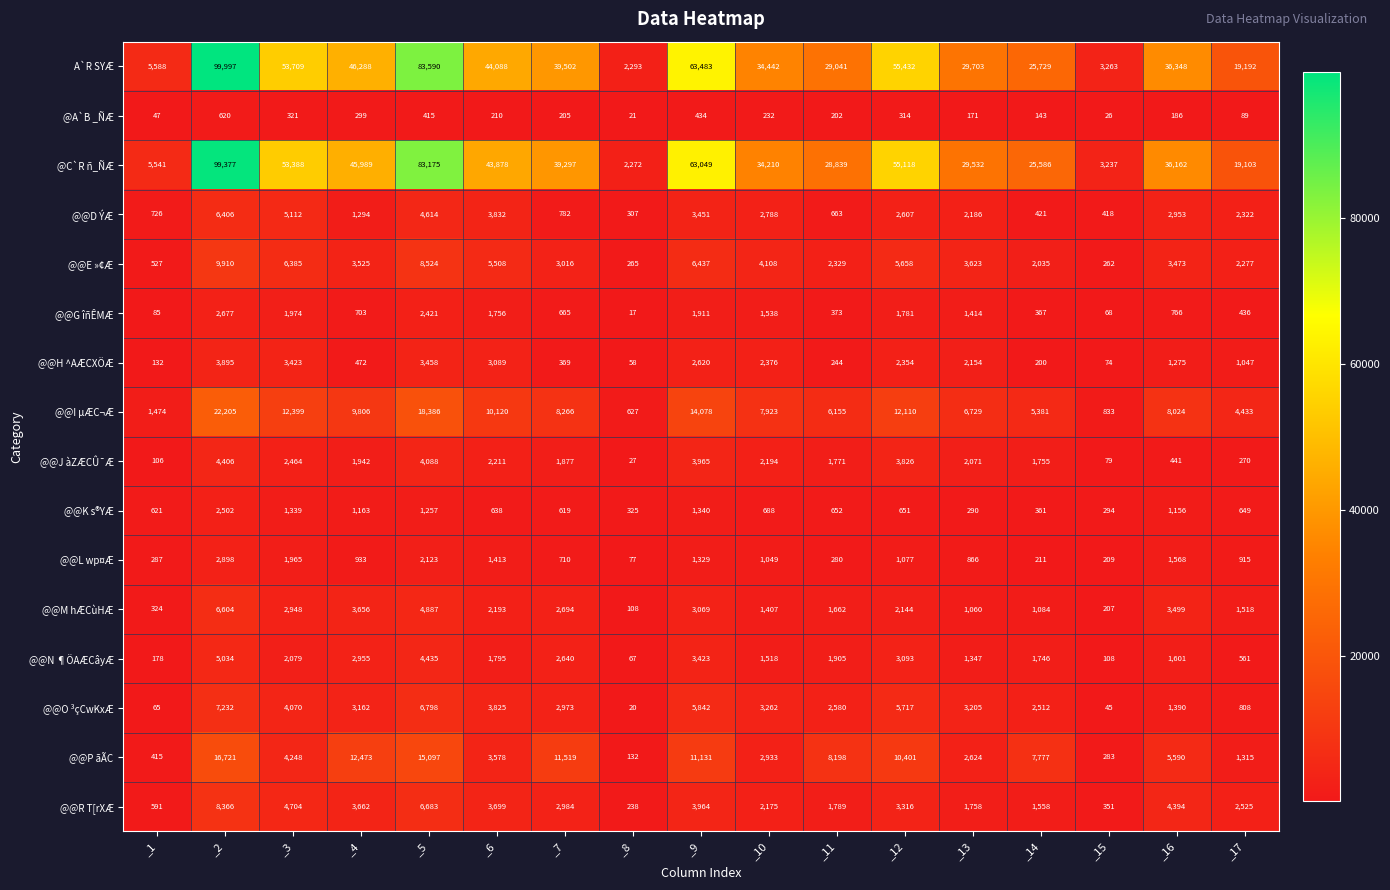

At which label does A`R SYÆ first exceed 36348?

_2